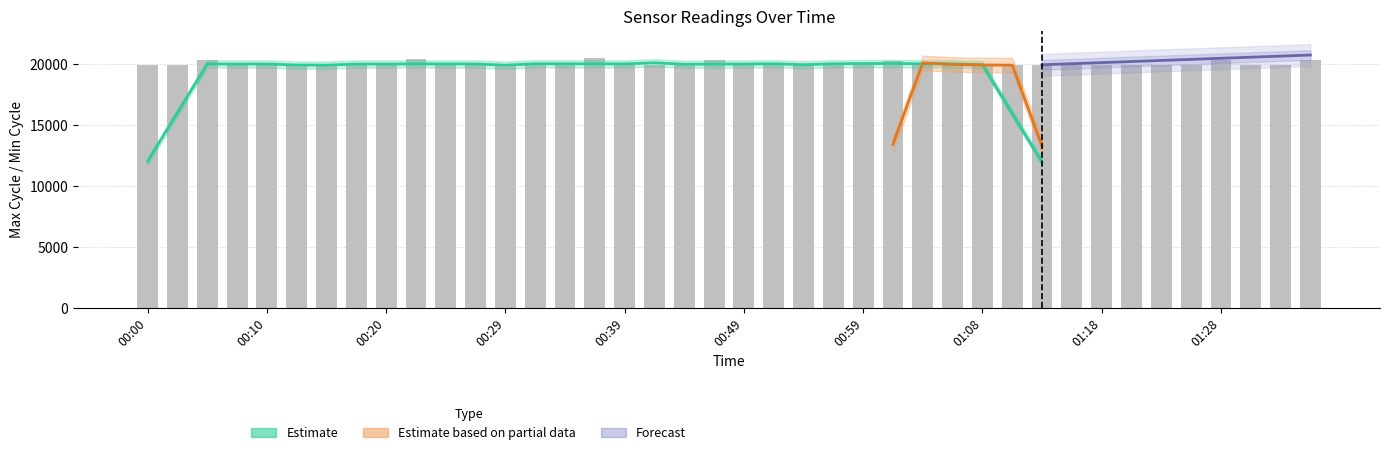

Reading left to right, extract all data points from this chart.

19933	19927	20382	19980	19973	19935	19931	19969	19931	20421	19927	19977	19966	19927	19927	20519	19950	19927	19930	20374	19931	19977	19980	20057	19971	20305	20065	20013	19938	19927	19976	19933	19930	19942	19970	19927	20378	19933	19927	20353